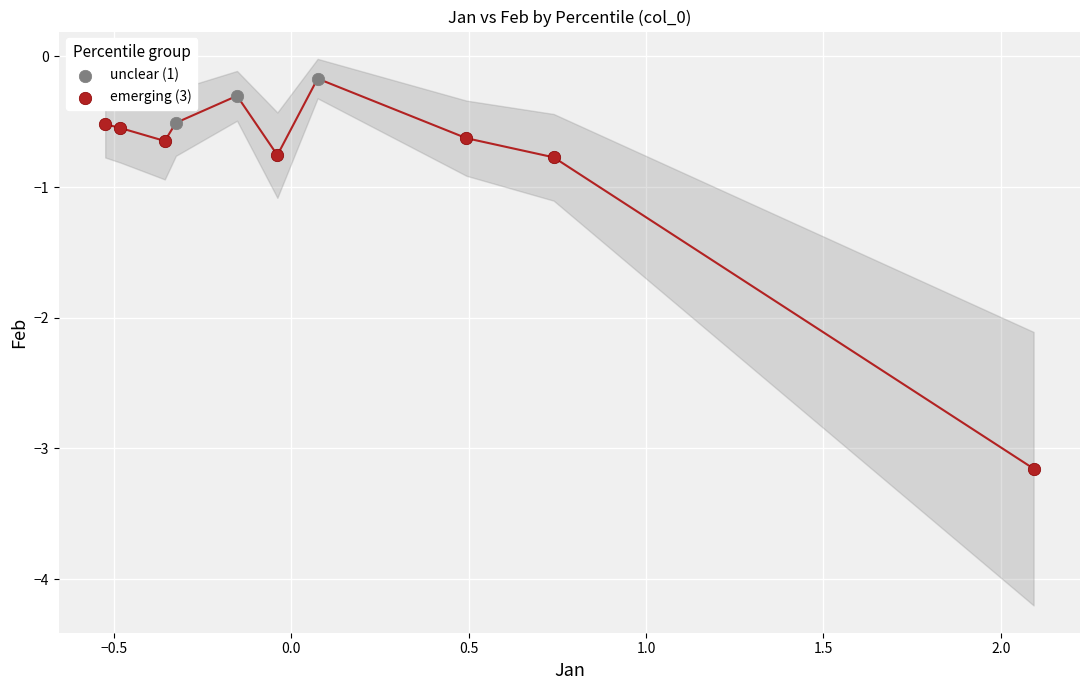

What are all the series names shown in the legend?

unclear (1), emerging (3)